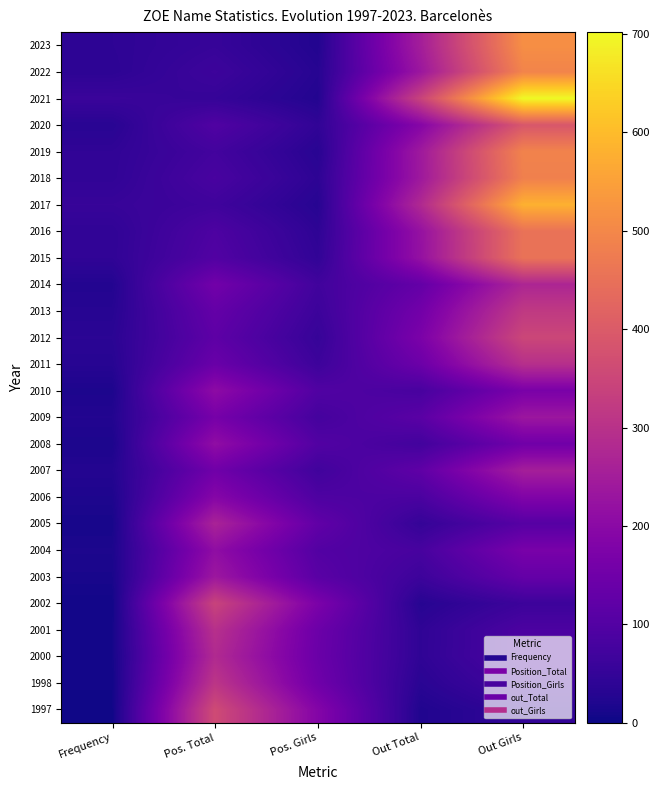

What is the total value across all series at Out Total?

3661